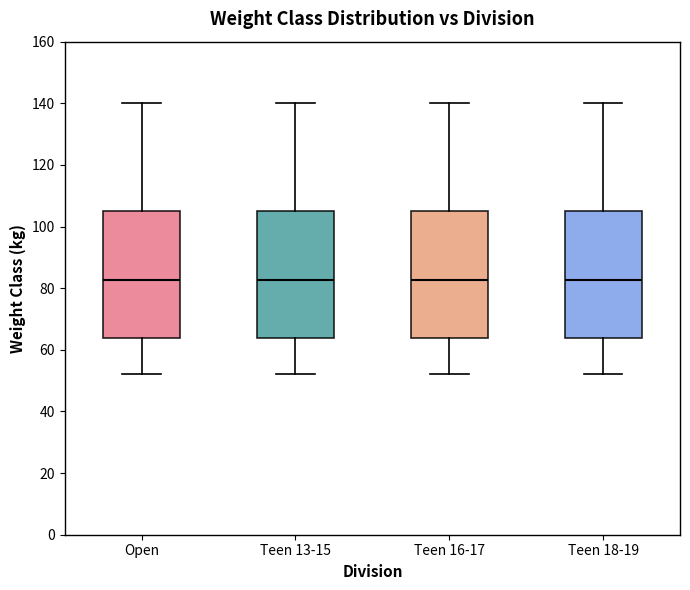

Reading left to right, read every box against the y-axis: the position of its median line, the range the box covers, and the ends of its whiskers. The values are not printed on the chart, so give them approximately, as read against the axis.

Open: median 82, box 64 to 106, whiskers 52 to 140
Teen 13-15: median 82, box 64 to 106, whiskers 52 to 140
Teen 16-17: median 82, box 64 to 106, whiskers 52 to 140
Teen 18-19: median 82, box 64 to 106, whiskers 52 to 140